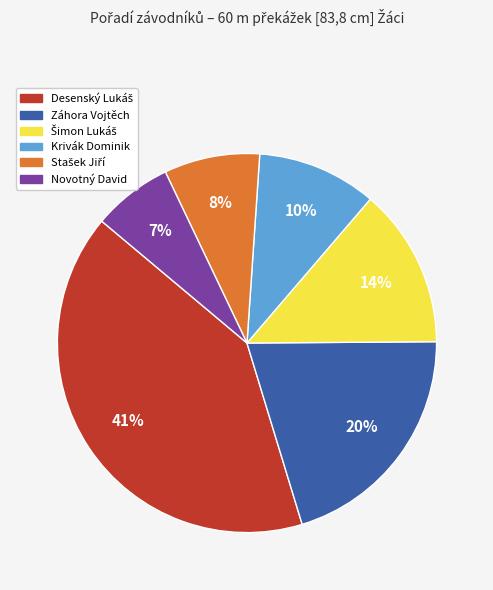

Does any single category account for the majority?

No